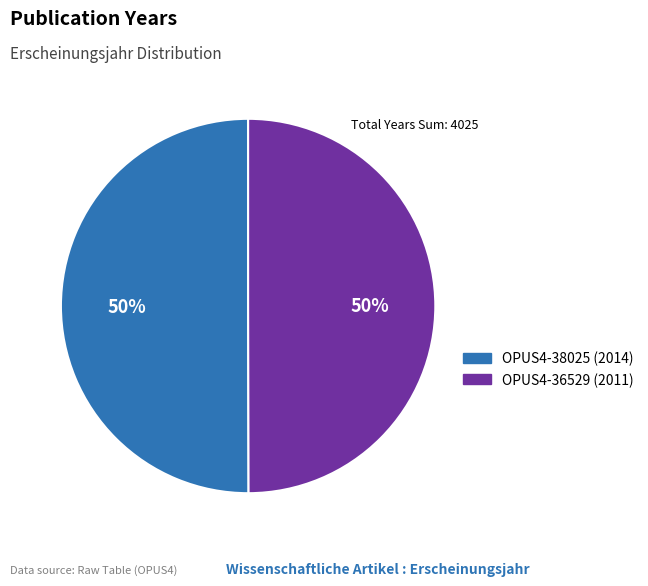

Combined, do OPUS4-38025 (2014) and OPUS4-36529 (2011) account for over 50%?

Yes